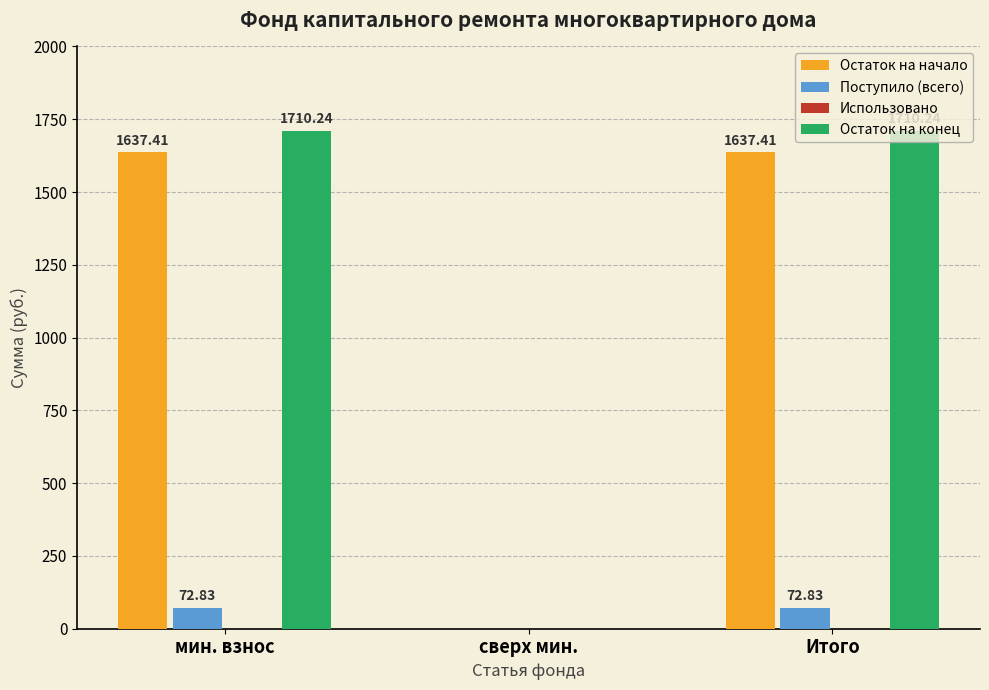

Which series has the largest total across all categories?

Остаток на конец